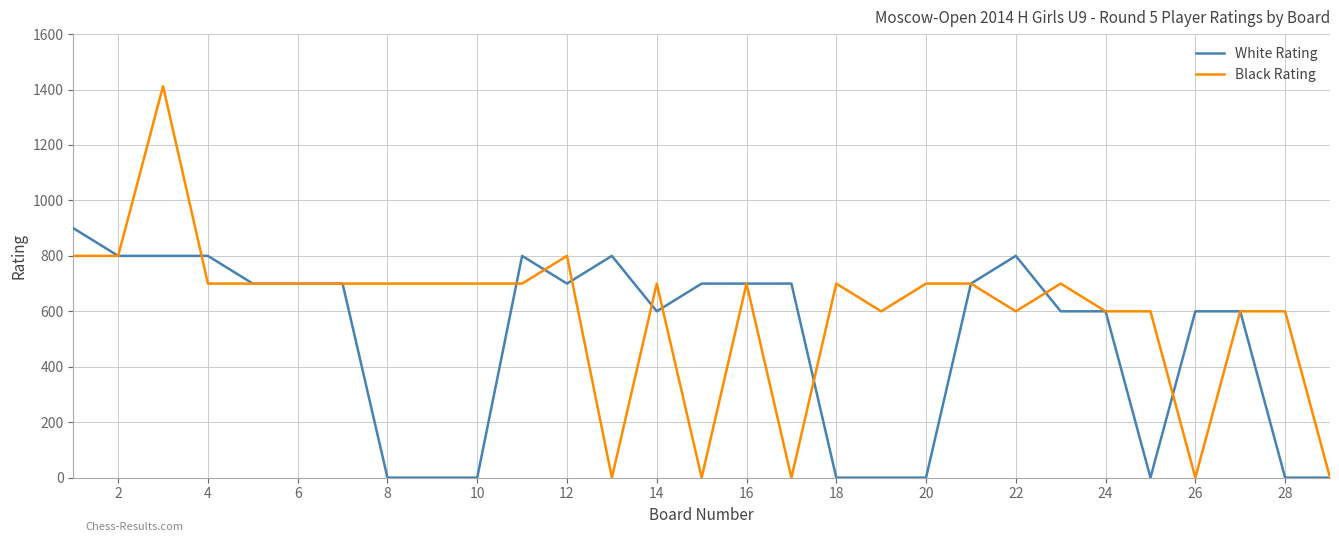

Which series has the largest range (max minus min)?

Black Rating